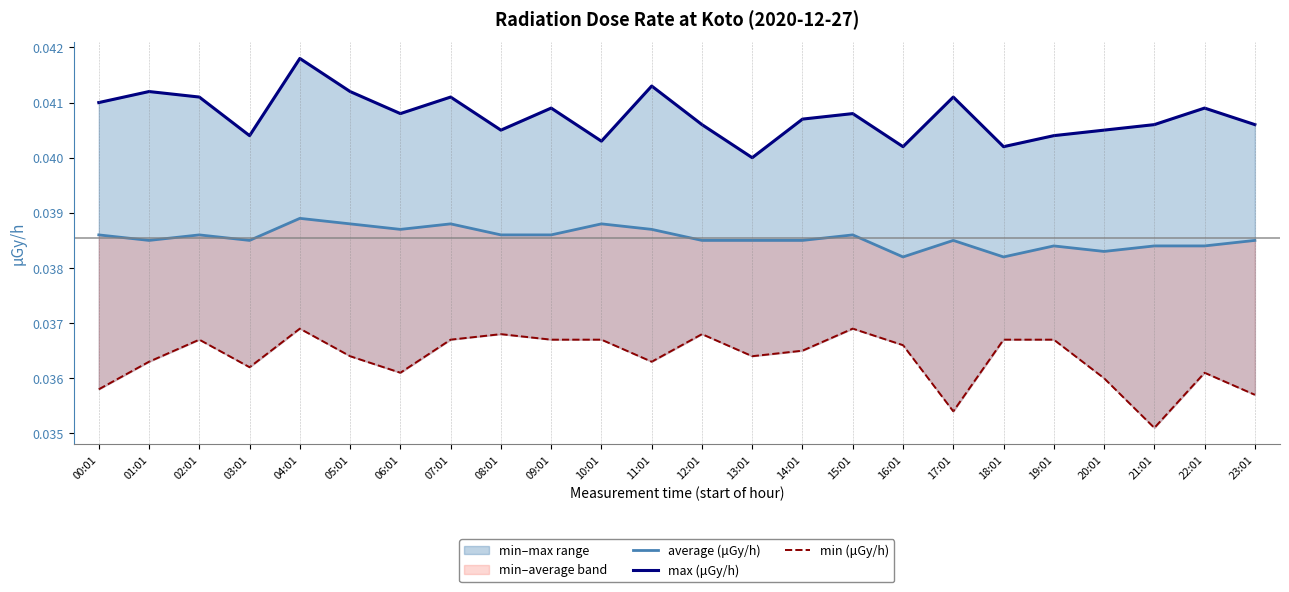

True or false: average (μGy/h) and min (μGy/h) intersect in this chart.

False